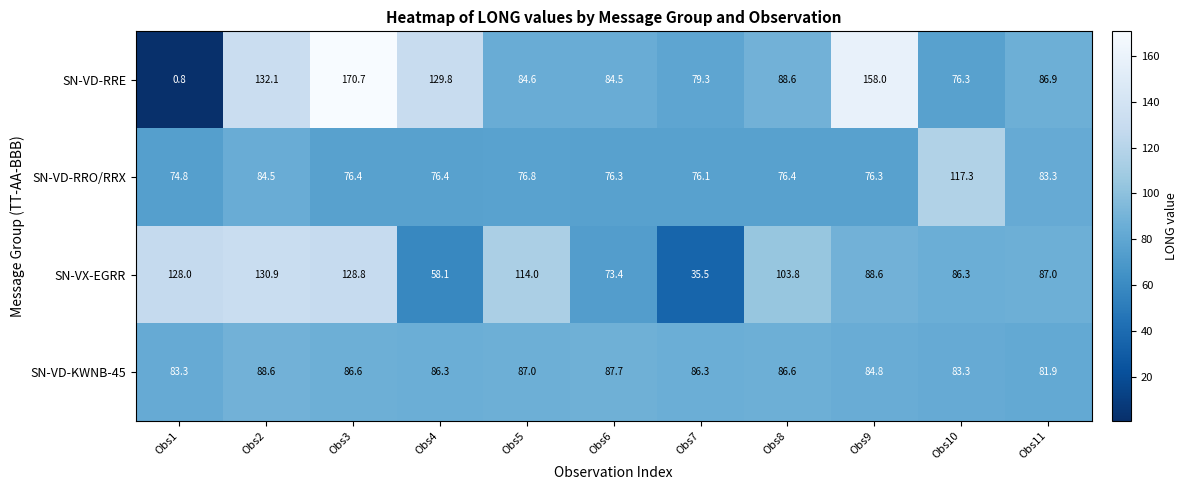

The value of SN-VD-RRO/RRX at Obs7 is 106.9. True or false?

False